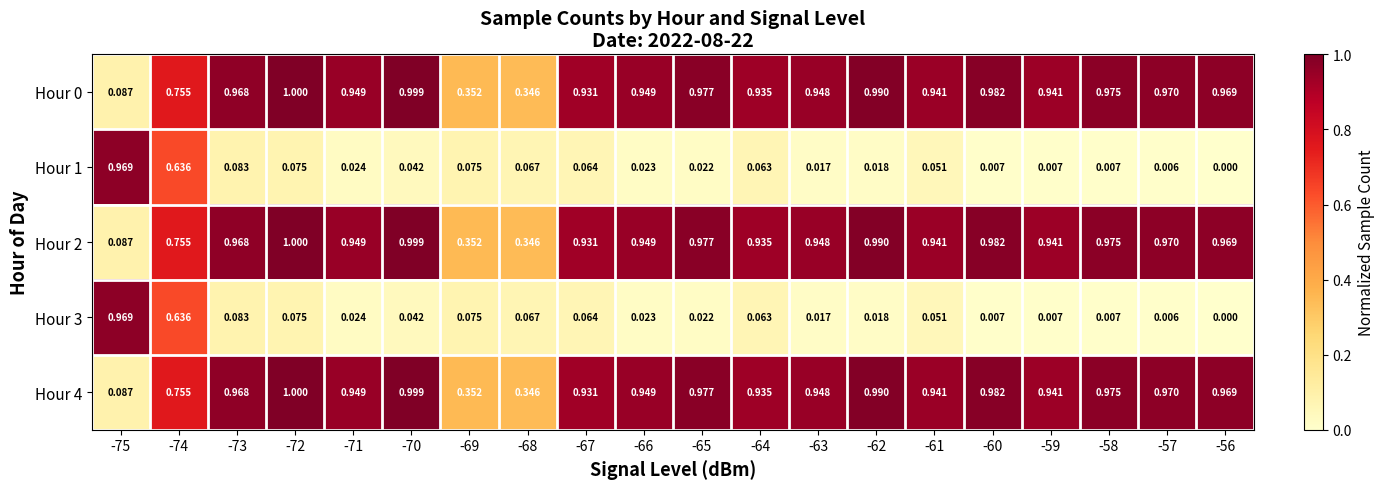

At which category is the sum across all series the highest?

-74